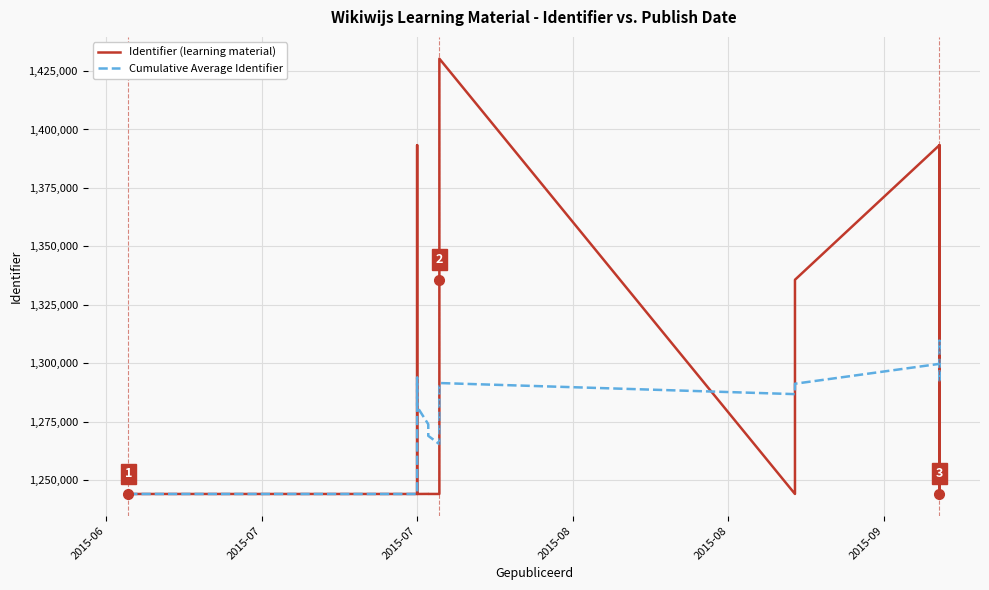

Rank the series by their average value, from lowest to highest.

Cumulative Average Identifier, Identifier (learning material)